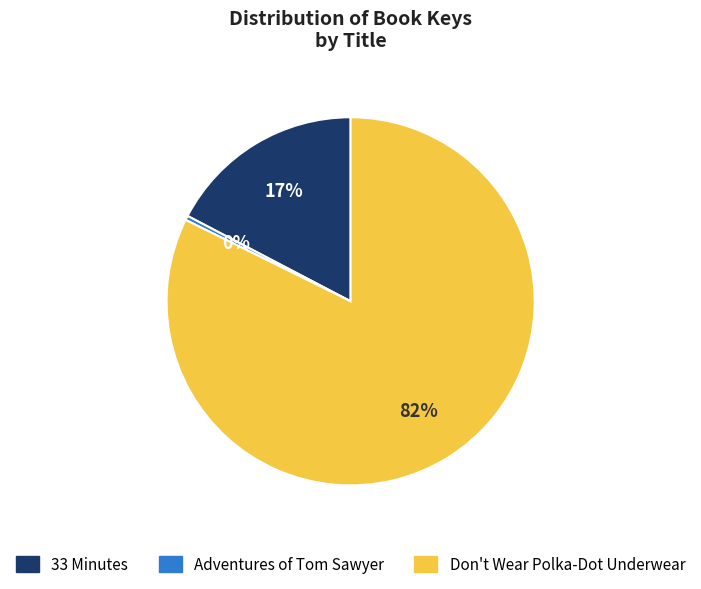

Which category has the smallest portion of the pie?

Adventures of Tom Sawyer